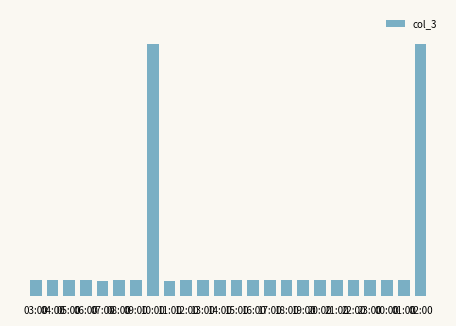

Approximately how many times larger is the value at 15:00 compared to 04:00?

1.0